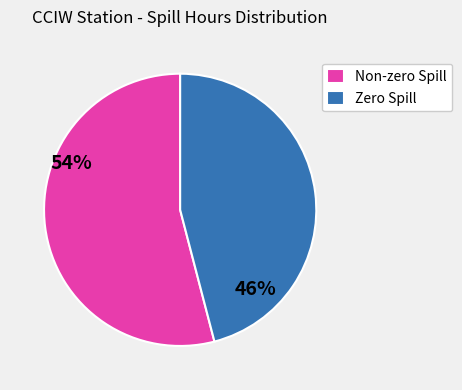

Which has a higher value, Zero Spill or Non-zero Spill?

Non-zero Spill